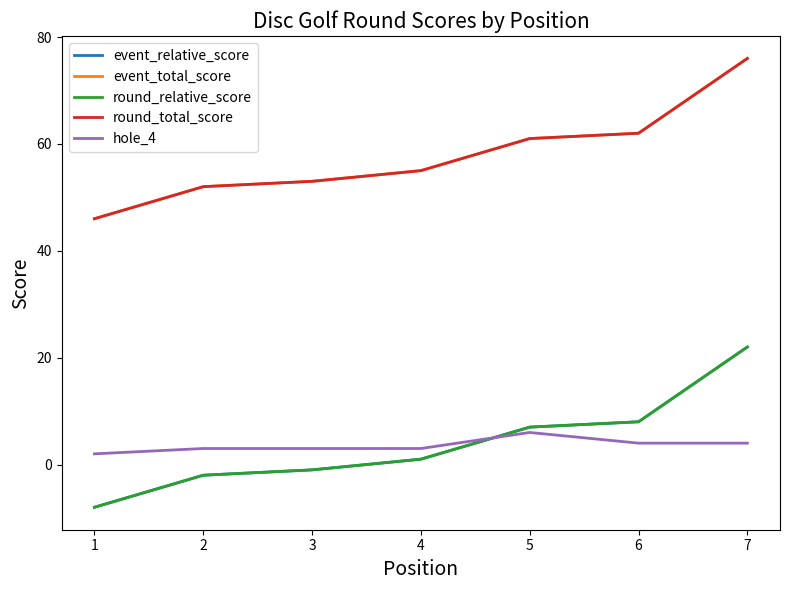

At which category is the sum across all series the highest?

7